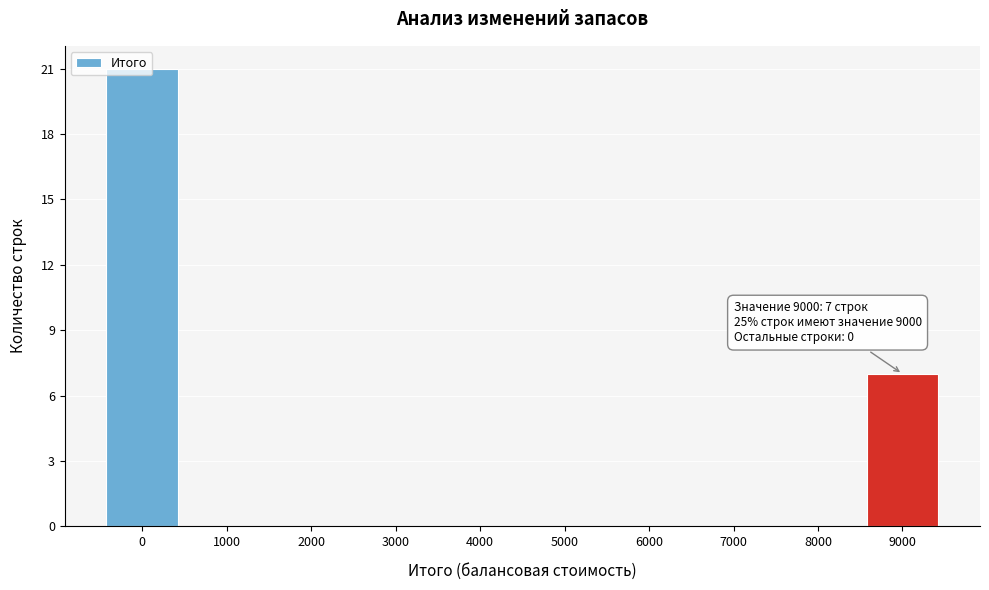

Which range on the x-axis has the tallest bar?

-500 to 500